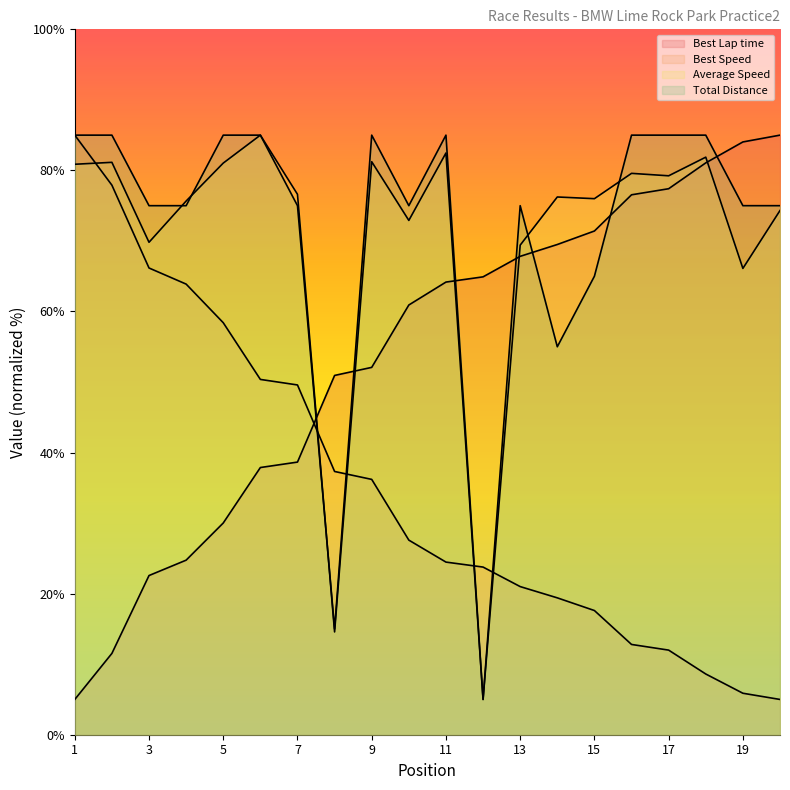

What is the sum of the Total Distance values at 6 and 20?

160.0